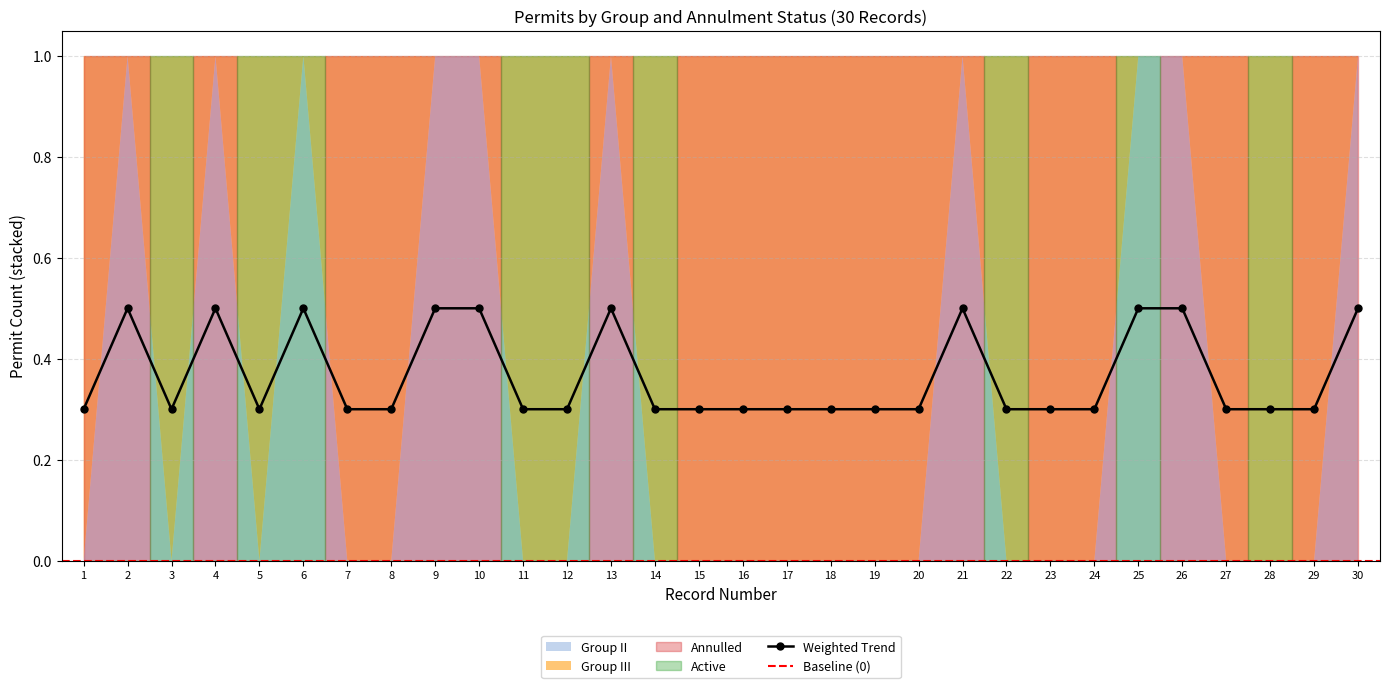

Which category has the lowest value across all series?

1